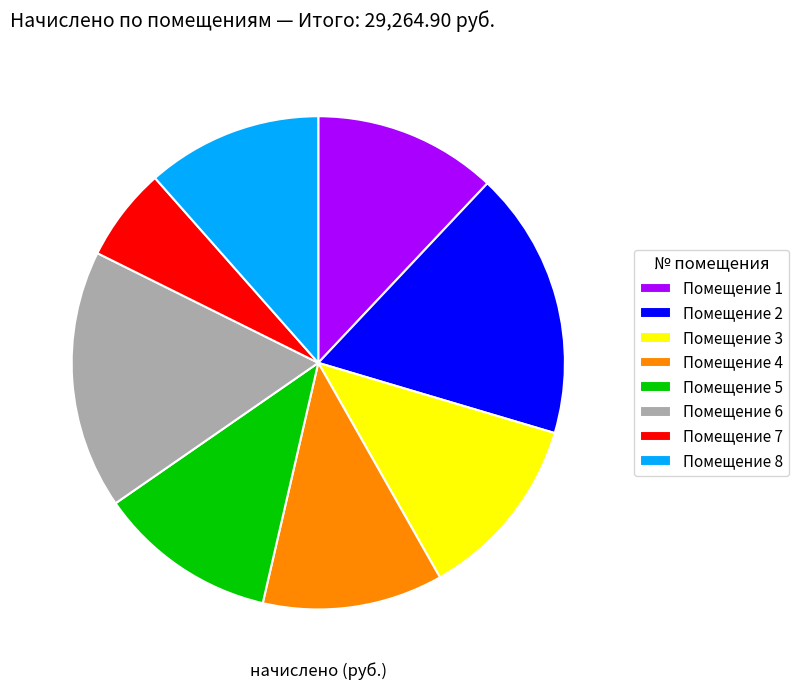

Between Помещение 2 and Помещение 5, which is larger?

Помещение 2